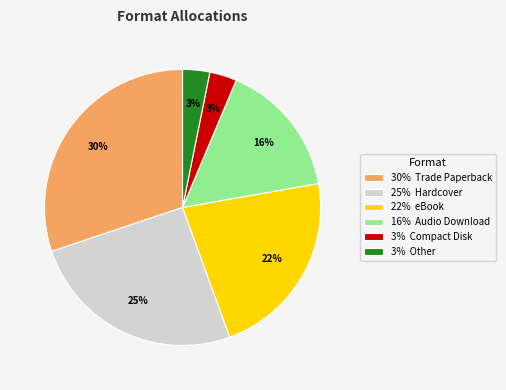

Does 30% Trade Paperback account for over 50% of the chart?

No